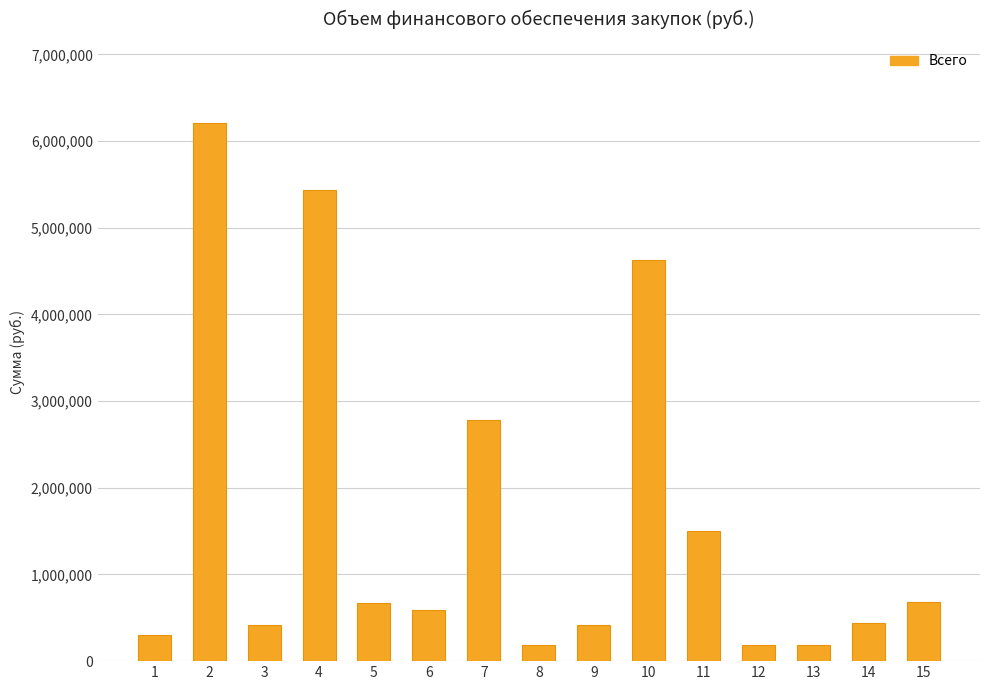

What is the change in value from 10 to 14?

-4176564.9